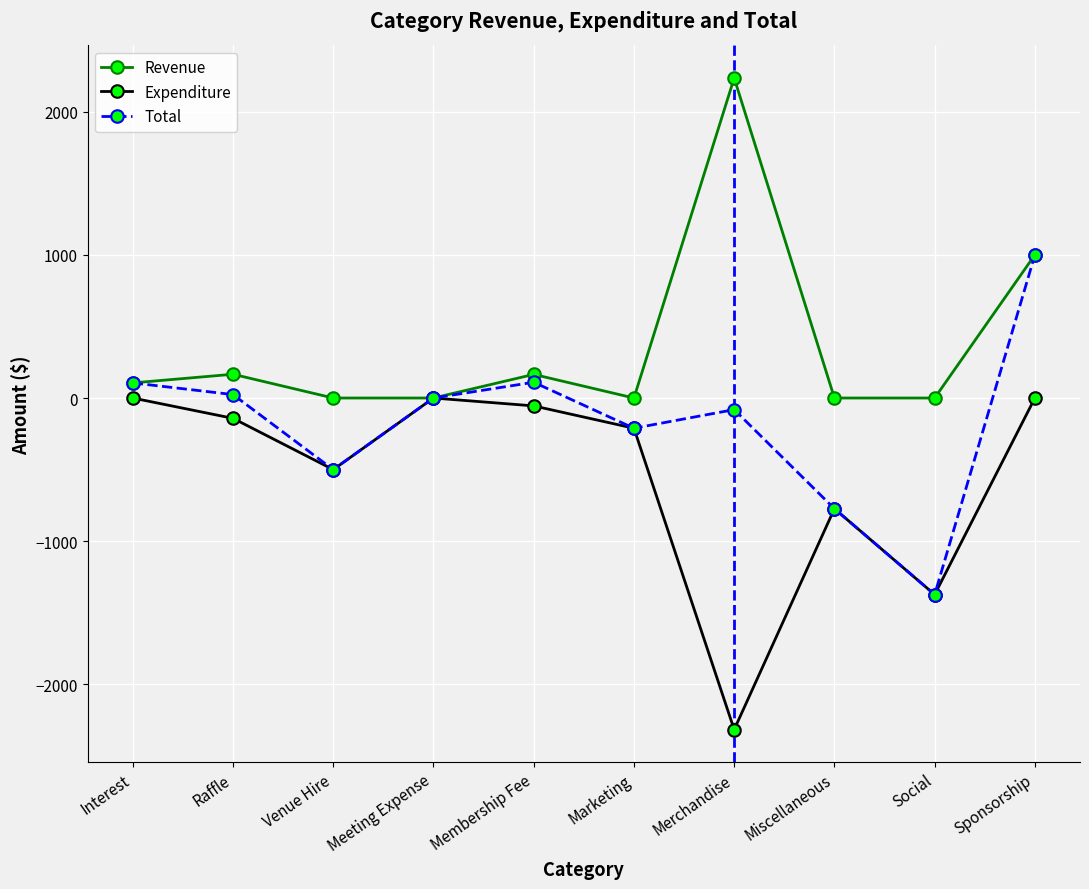

What position from the right is Social?

2